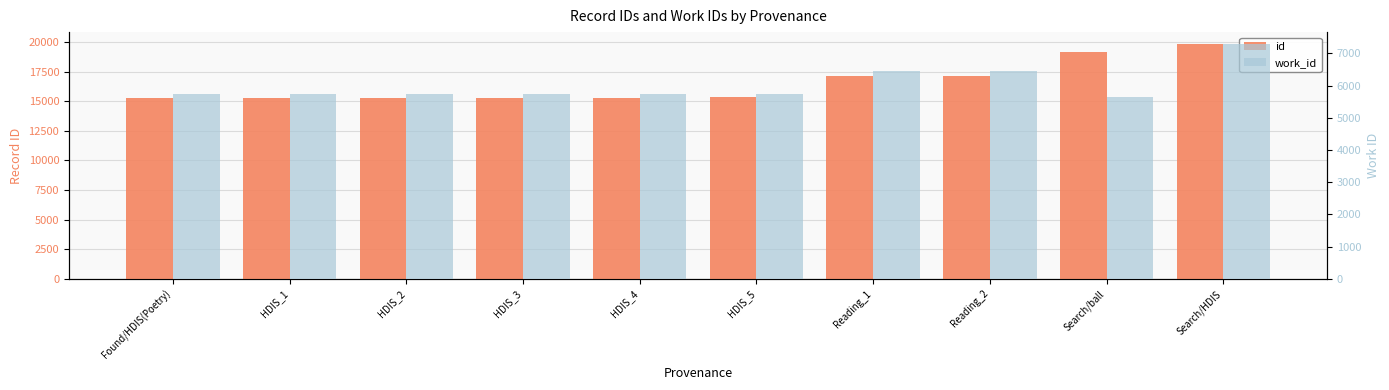

At which label is work_id closest to 6475?

Reading_1